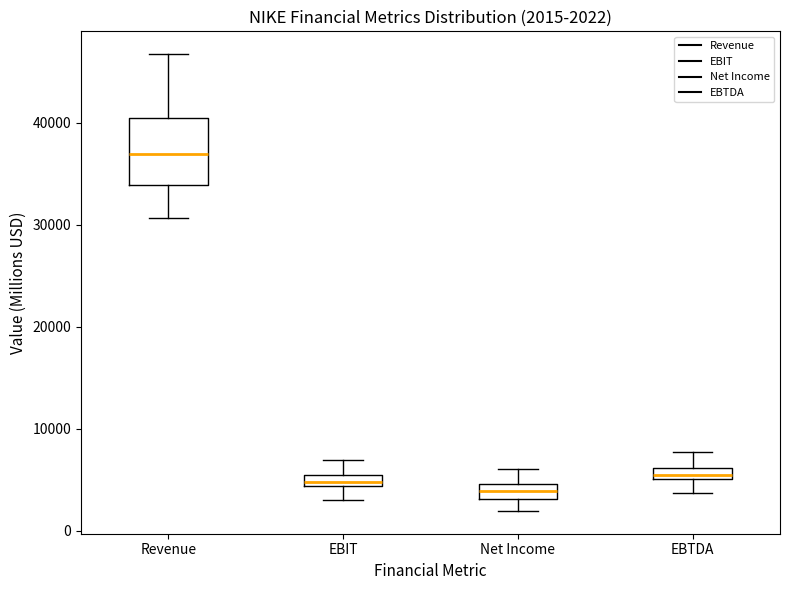

Comparing the boxes themselves (not the whiskers), which one is the tallest?

Revenue